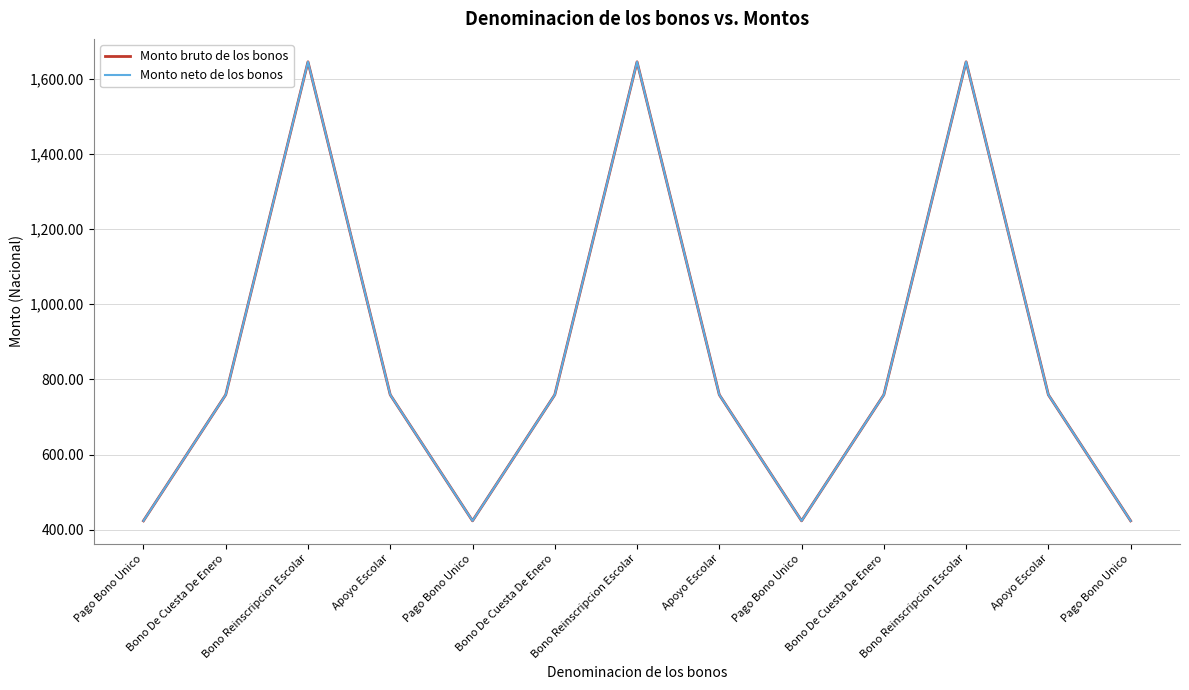

In Monto bruto de los bonos, how many points are lower than both neighbors (excluding endpoints)?

2